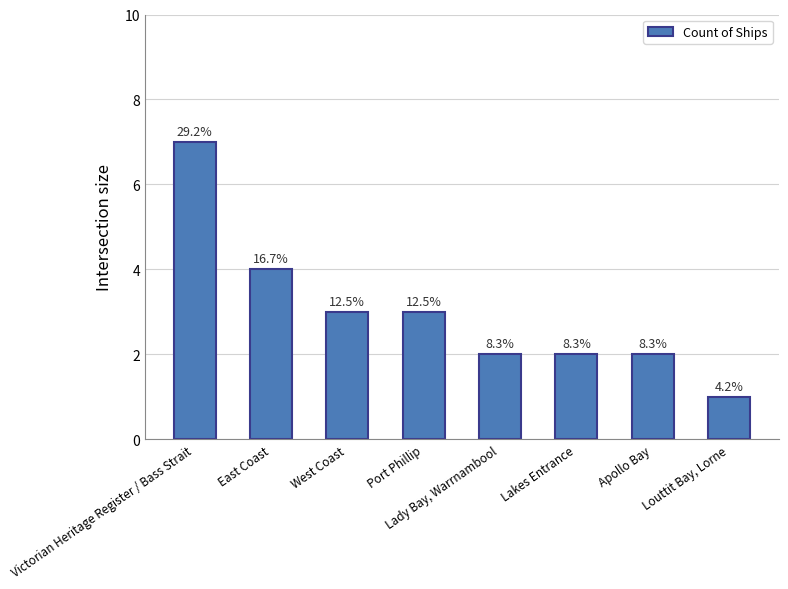

Does the chart contain any negative values?

No